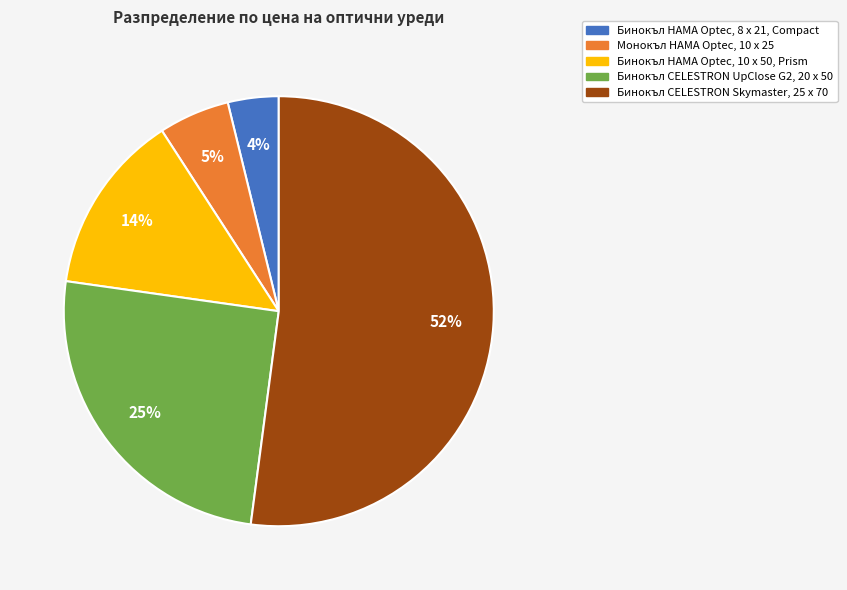

Which slice is the smallest?

Бинокъл HAMA Optec, 8 x 21, Compact